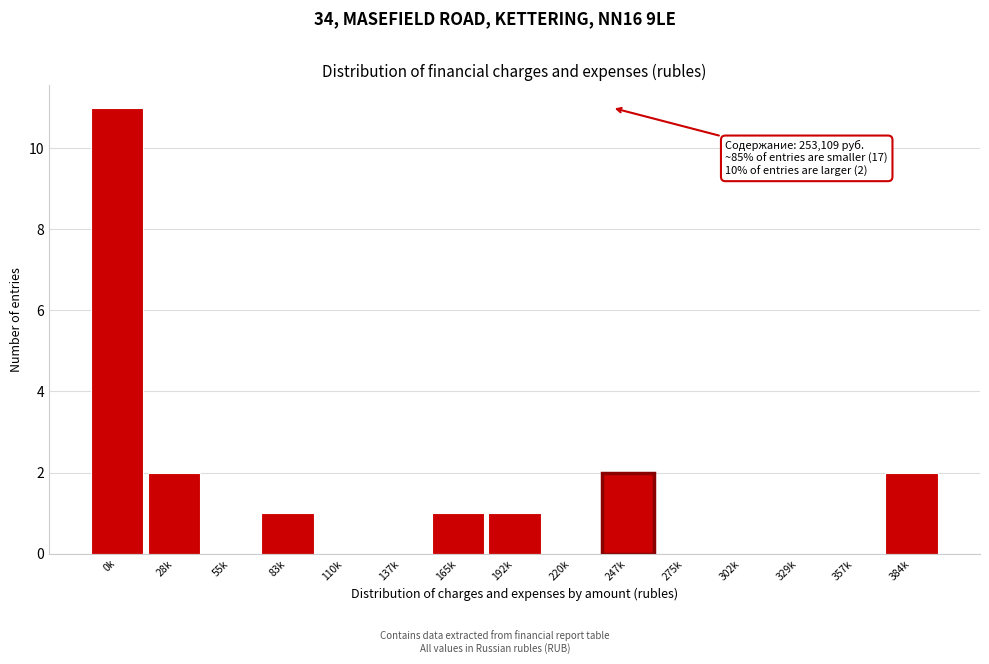

Reading left to right, what are all the values shown in this chart?

0k=11	28k=2	55k=0	83k=1	110k=0	137k=0	165k=1	192k=1	220k=0	247k=2	275k=0	302k=0	329k=0	357k=0	384k=2